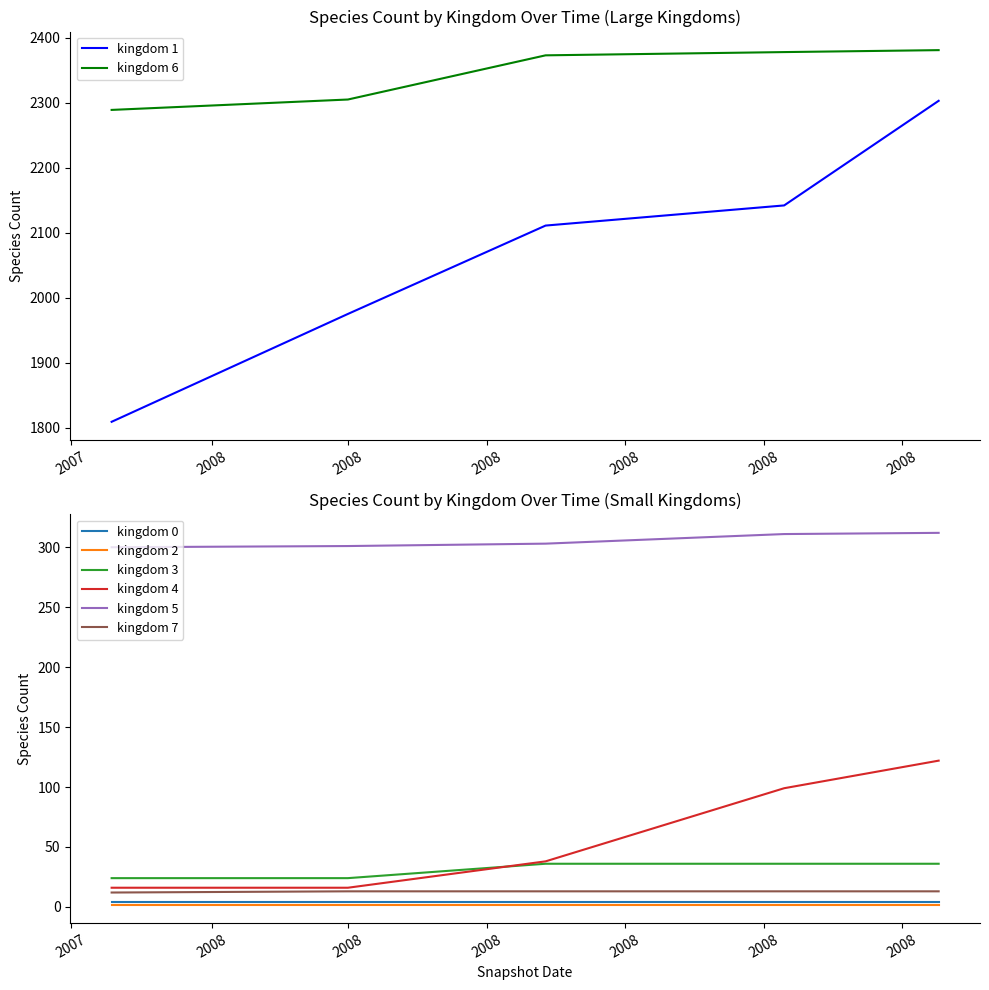

True or false: kingdom 3 and kingdom 2 intersect in this chart.

False